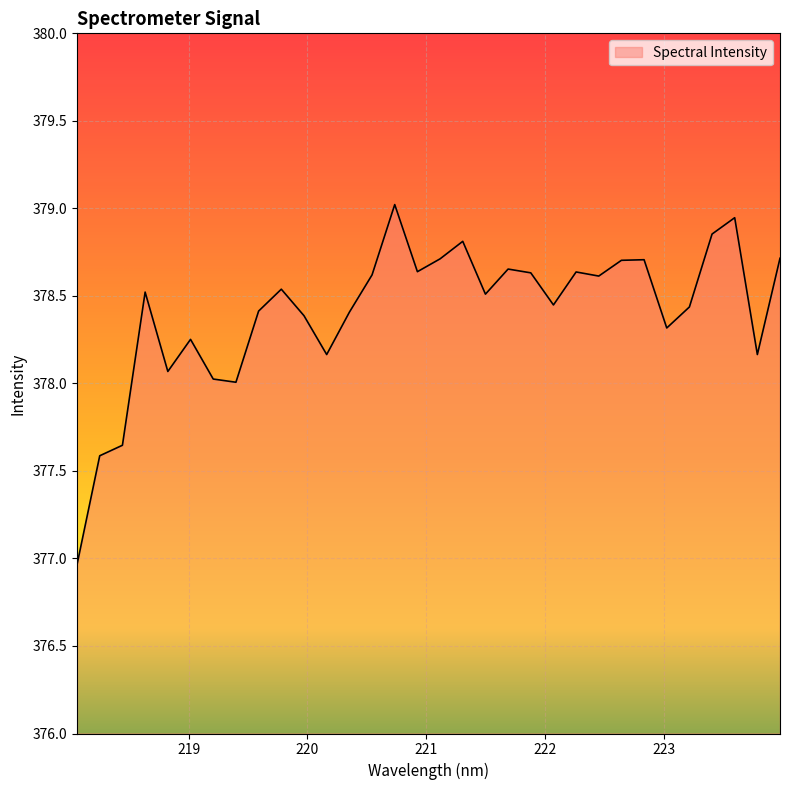

What is the minimum value shown in the chart?

377.0